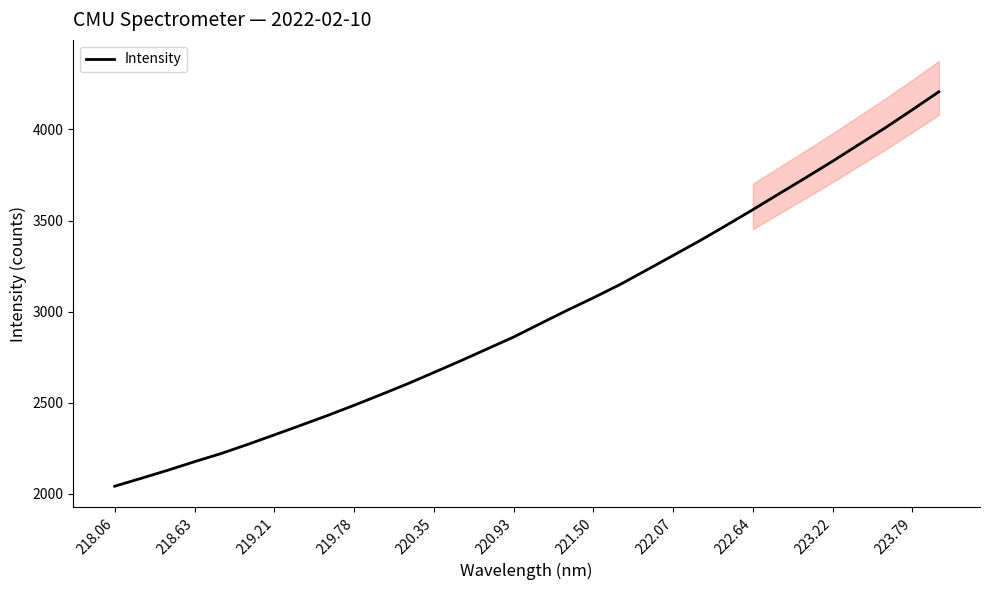

What is the minimum value shown in the chart?

2041.4